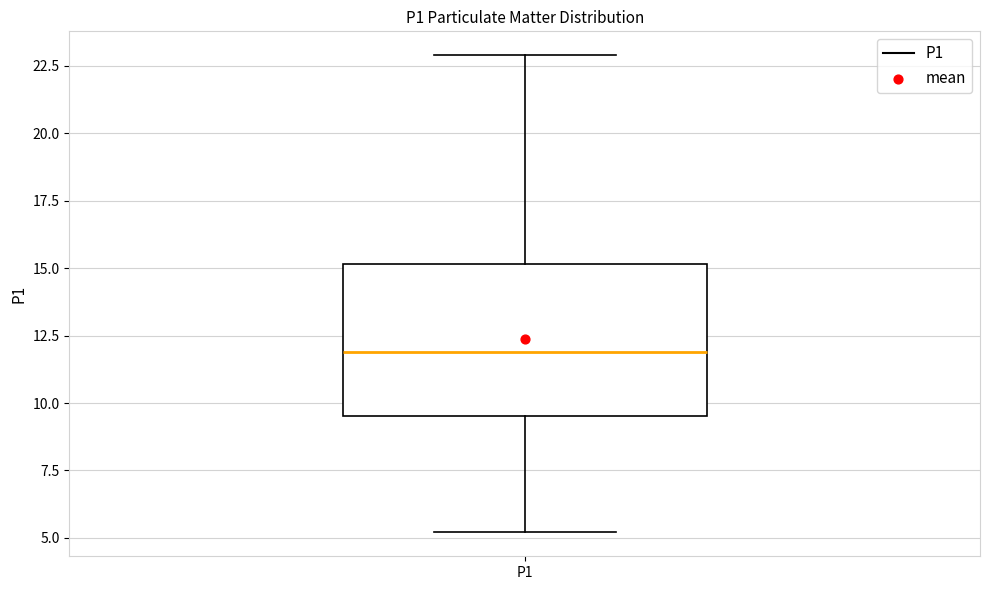

Read this box plot against the y-axis: the position of the median line, the range covered by the box, and the ends of both whiskers. The values are not printed on the chart, so give them approximately, as read against the axis.

median 12.0, box 9.5 to 15.0, whiskers 5.0 to 23.0